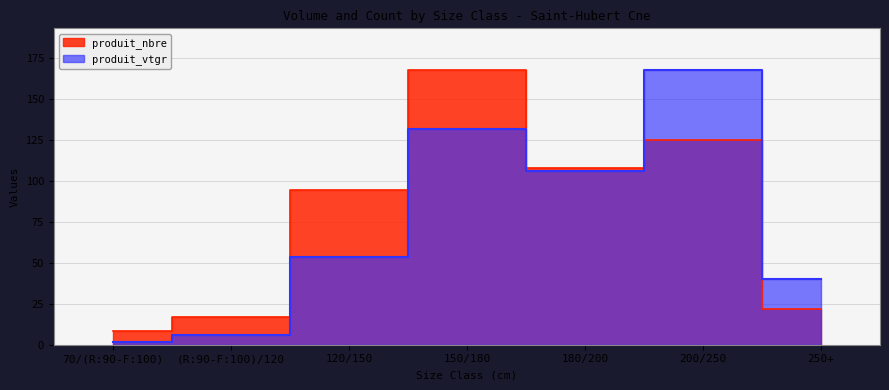

Where is the first local maximum for produit_nbre?

150/180